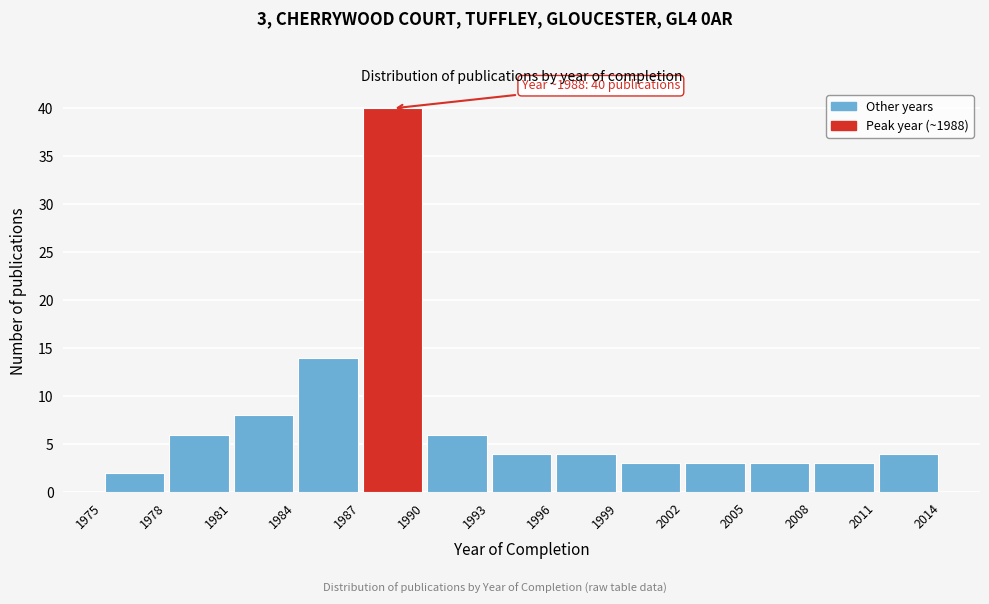

Over which range of the x-axis is the bar tallest?

1987 to 1990